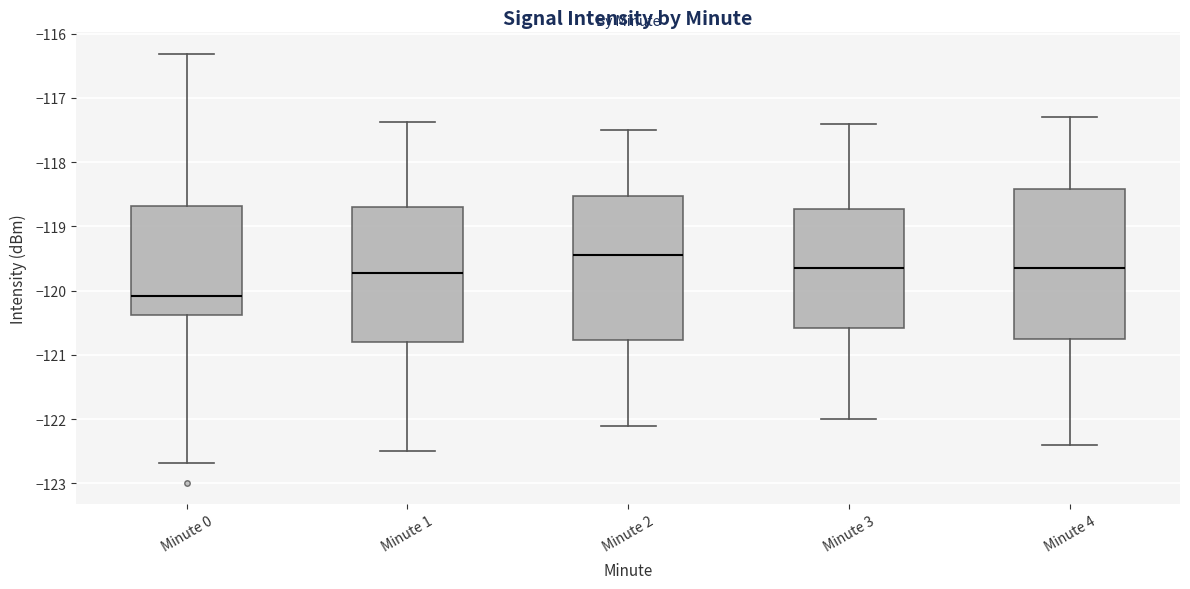

Which box has the highest median line?

Minute 2